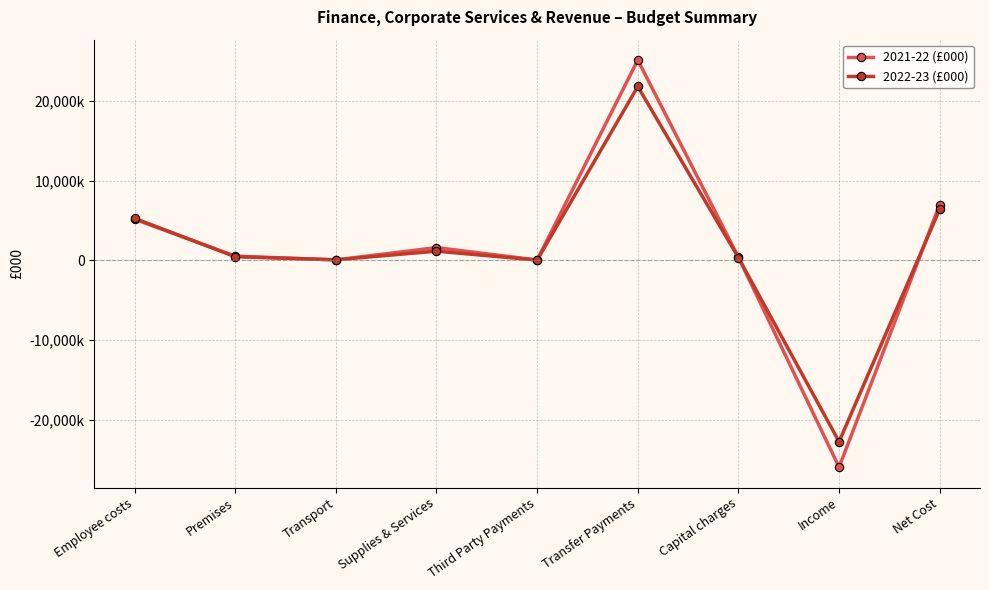

Between Transport and Third Party Payments, which is larger?

Transport